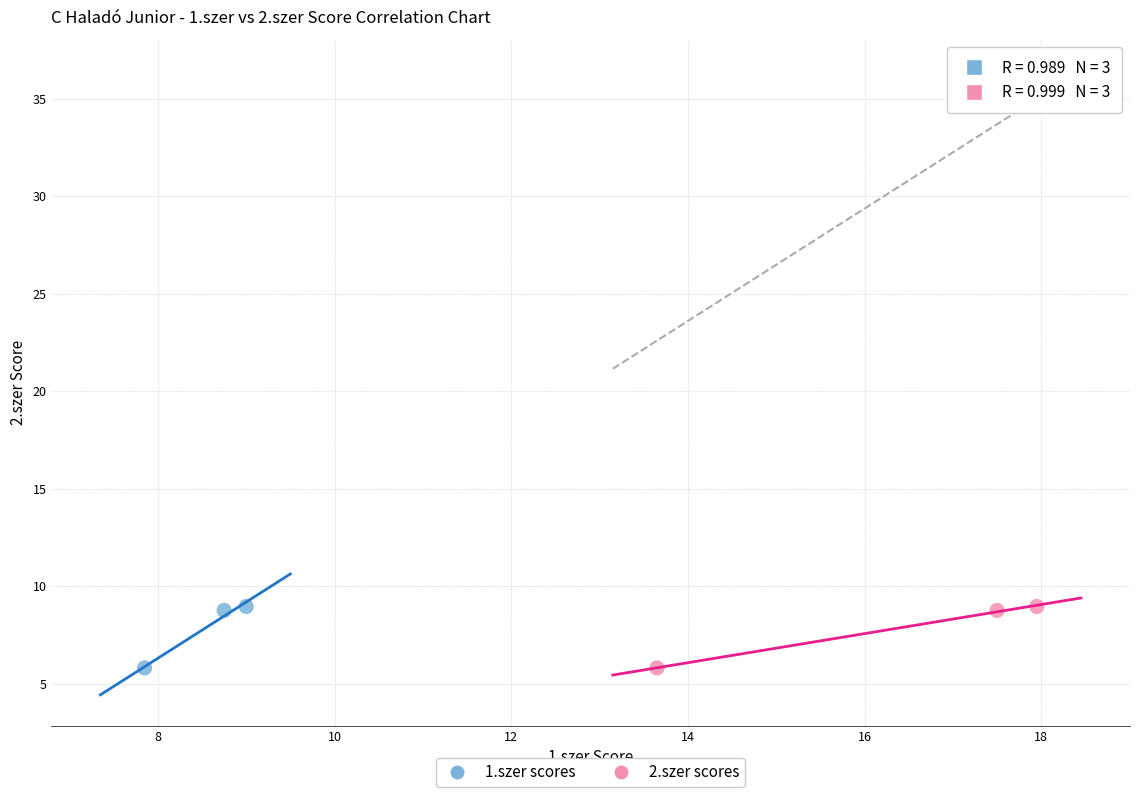

What are all the series names shown in the legend?

1.szer scores, 2.szer scores